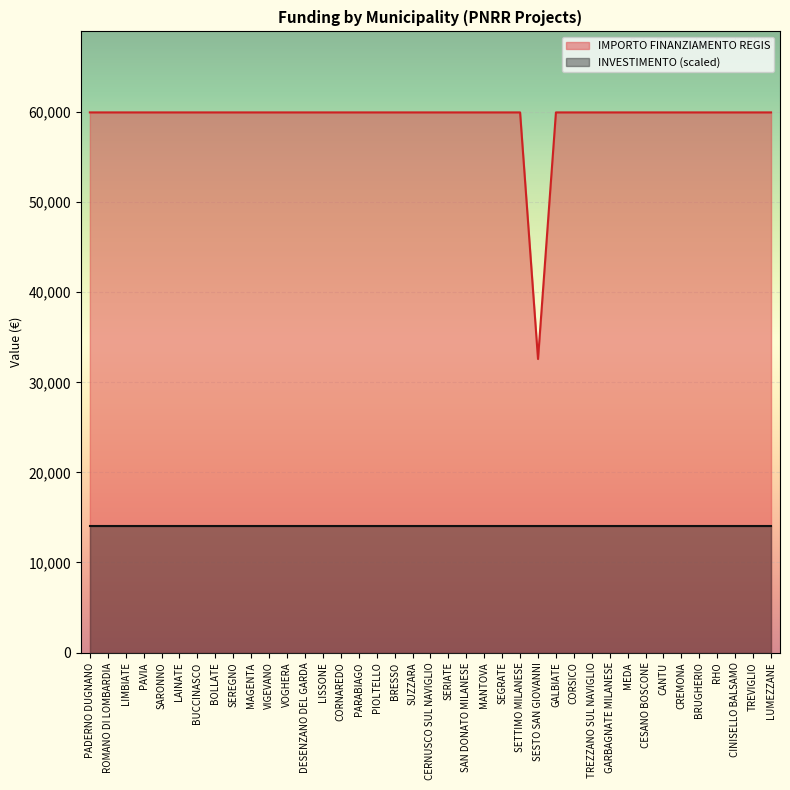

True or false: there are more than 2 points higher than both neighbors.

False